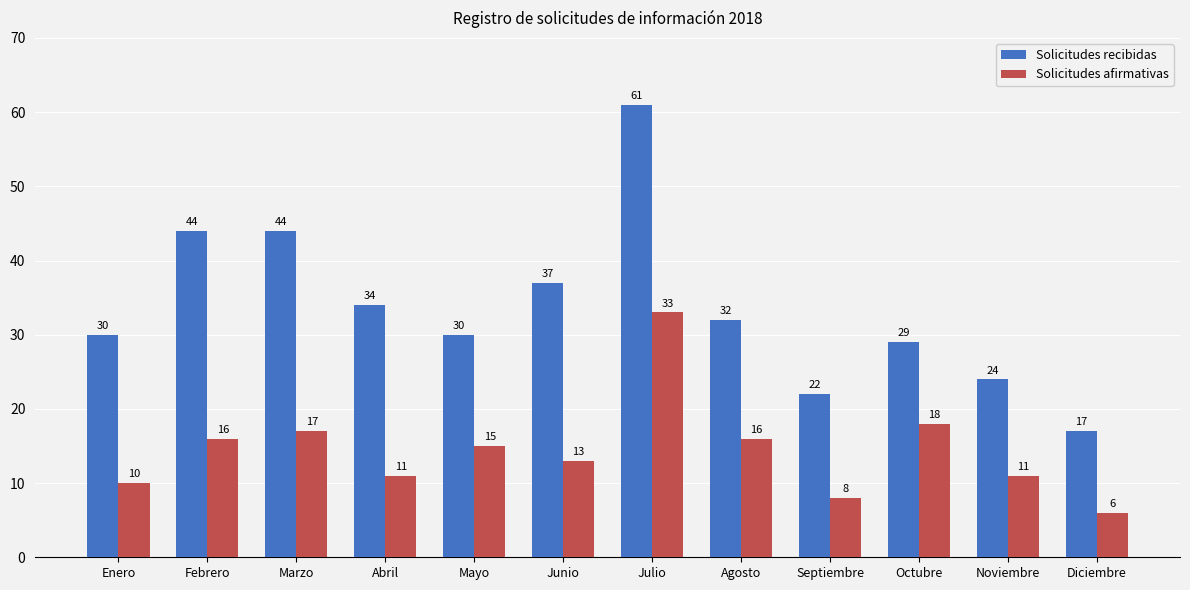

At which label does Solicitudes afirmativas reach its peak?

Julio